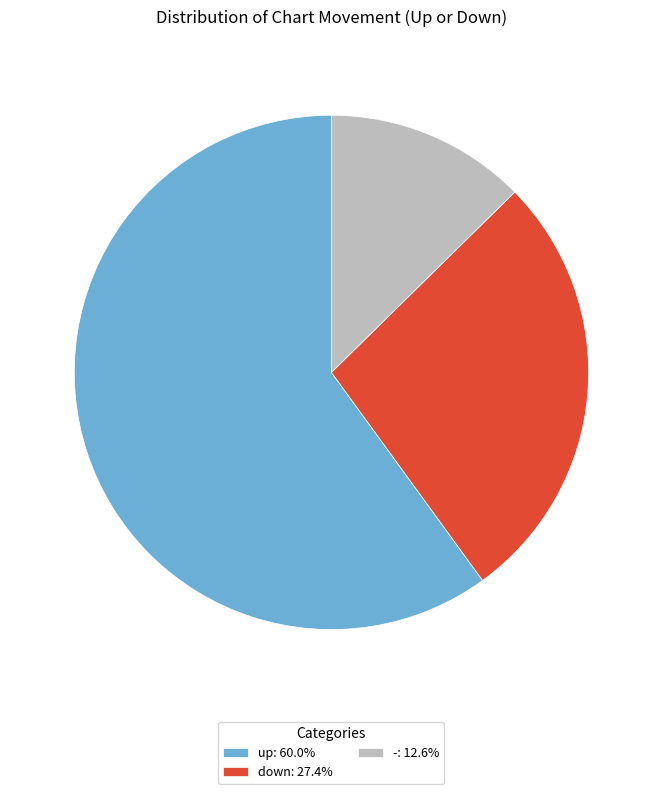

Rank the categories by value from highest to lowest.

up, down, -